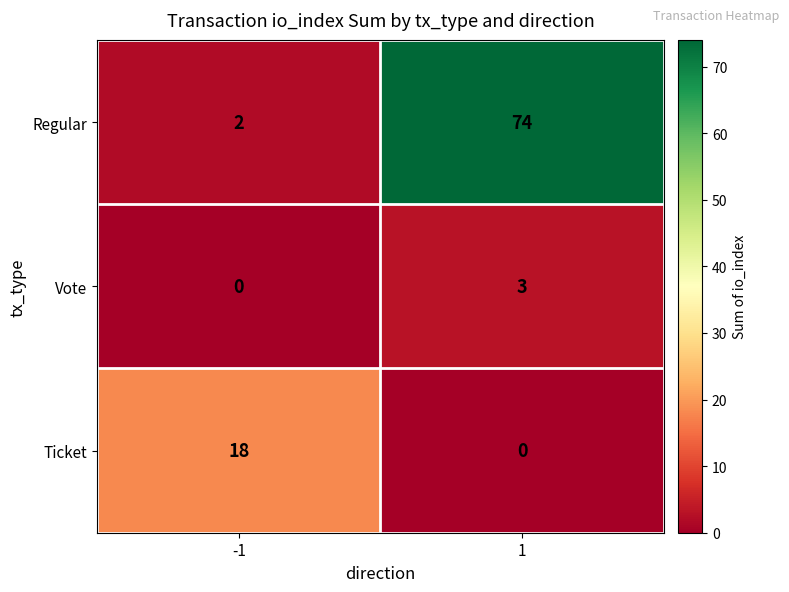

At 1, list the series in order from largest to smallest.

Regular, Vote, Ticket